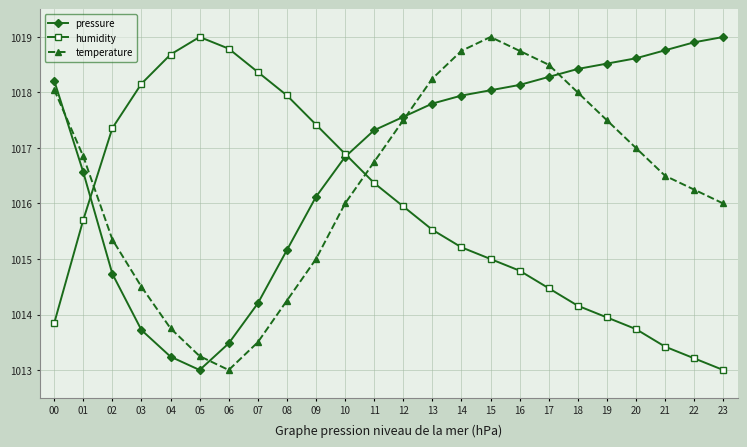

What is the minimum value shown in the chart?

1013.0